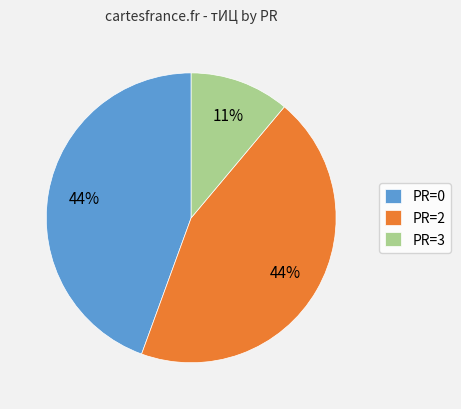

Combined, do PR=0 and PR=2 account for over 50%?

Yes